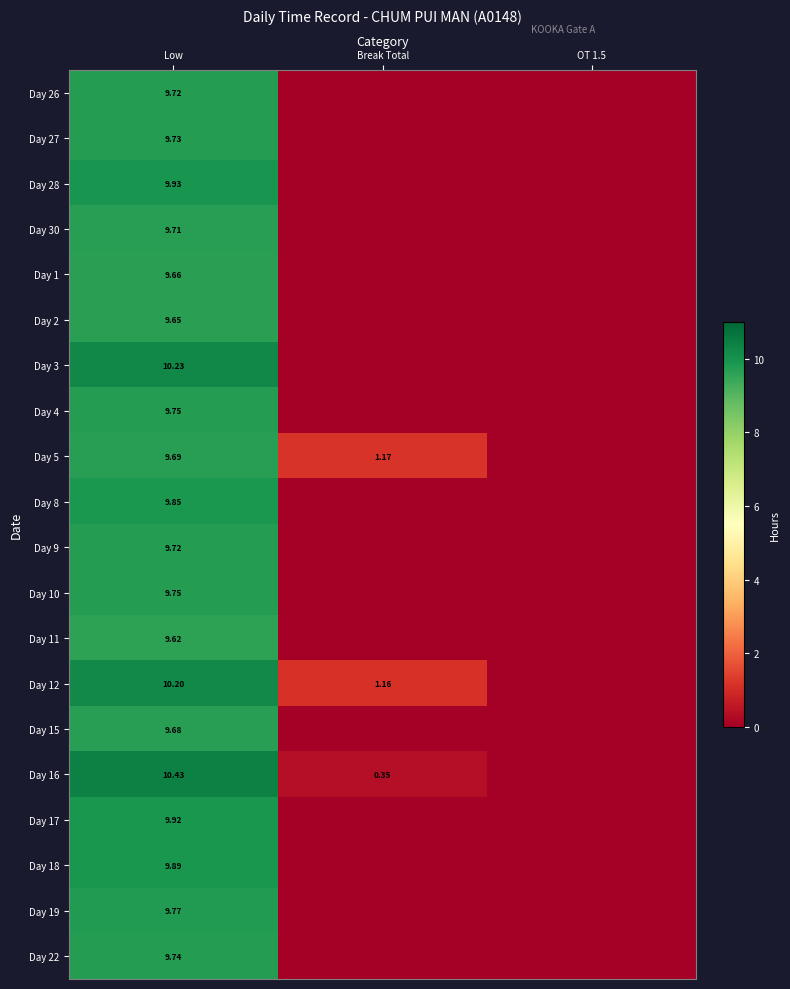

How many categories are shown in the chart?

3